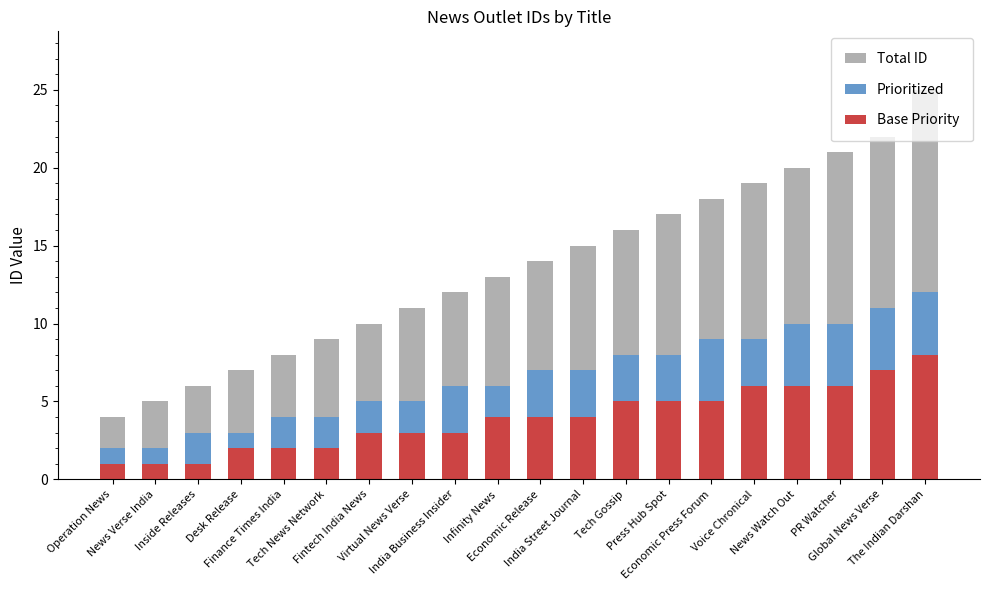

What is the highest value of the Base Priority series?

8